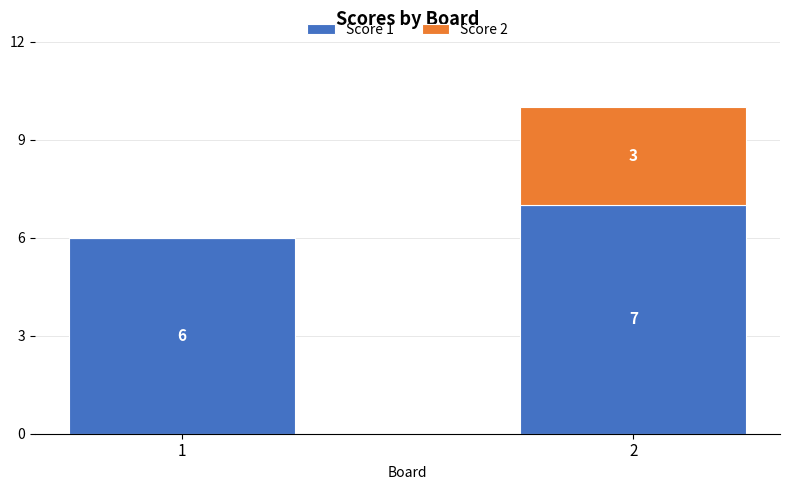

What is the sum of the Score 1 values at 2 and 1?

13